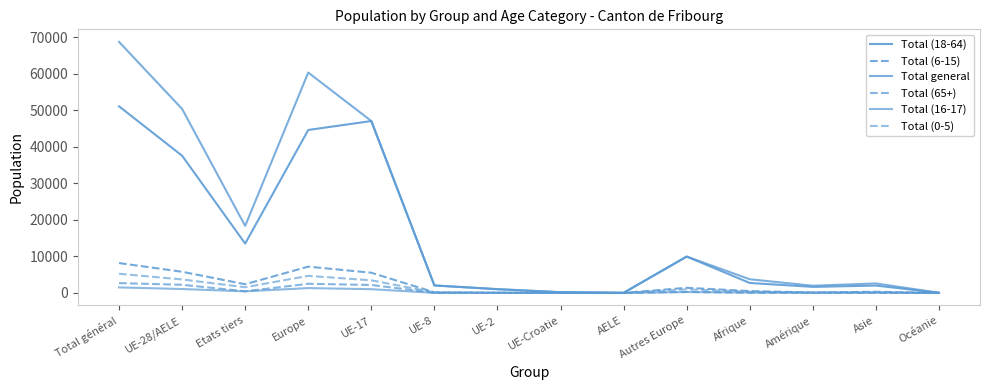

What is the label of the 8th point from the left?

UE-Croatie